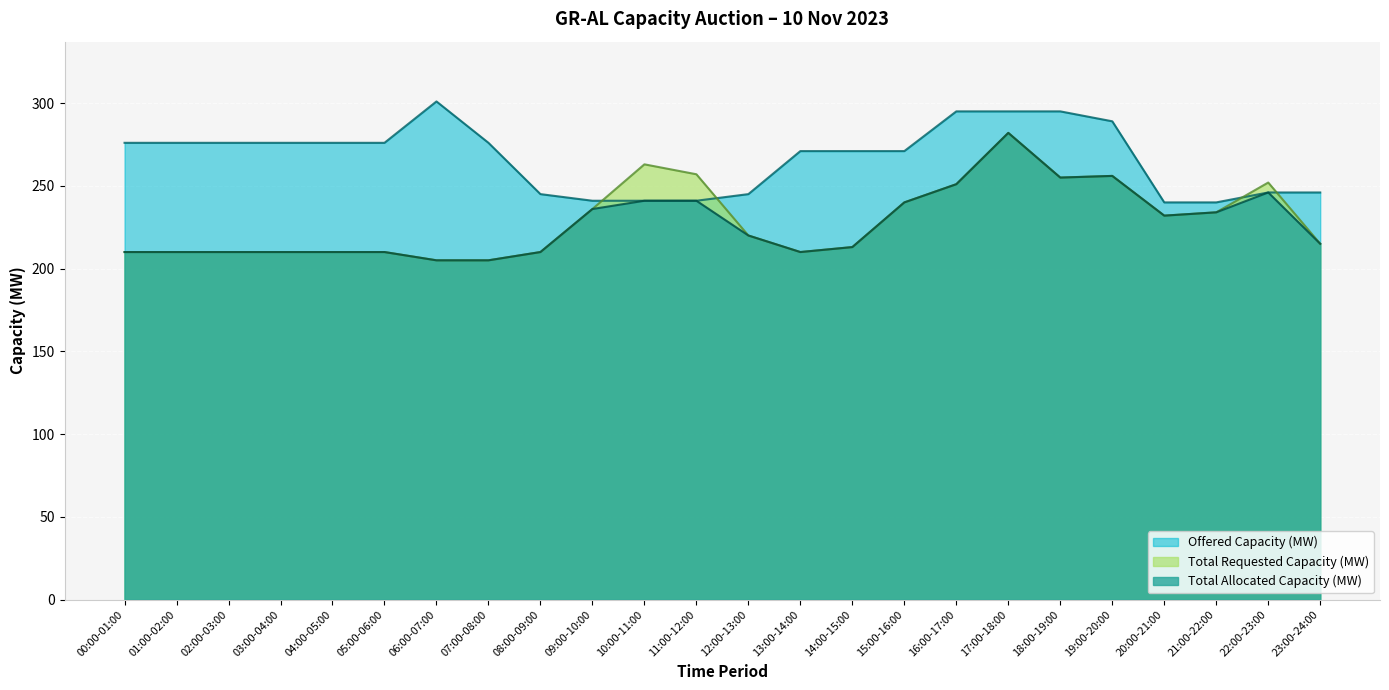

How many interior local peaks does the Total Allocated Capacity (MW) series have?

3